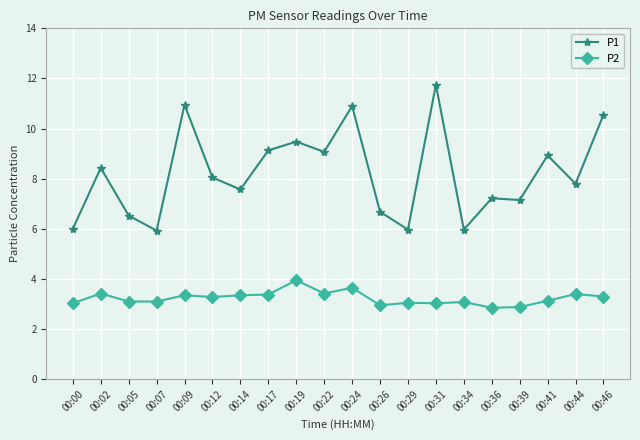

At which category is the sum across all series the highest?

00:31